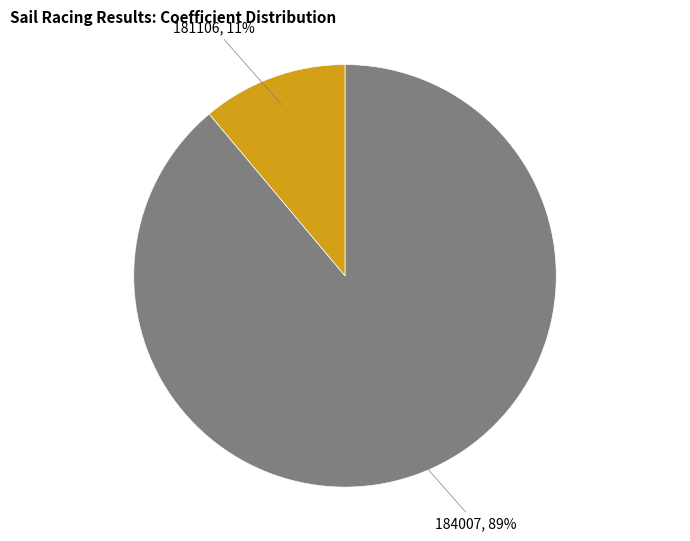

Is there a majority slice in this chart?

Yes